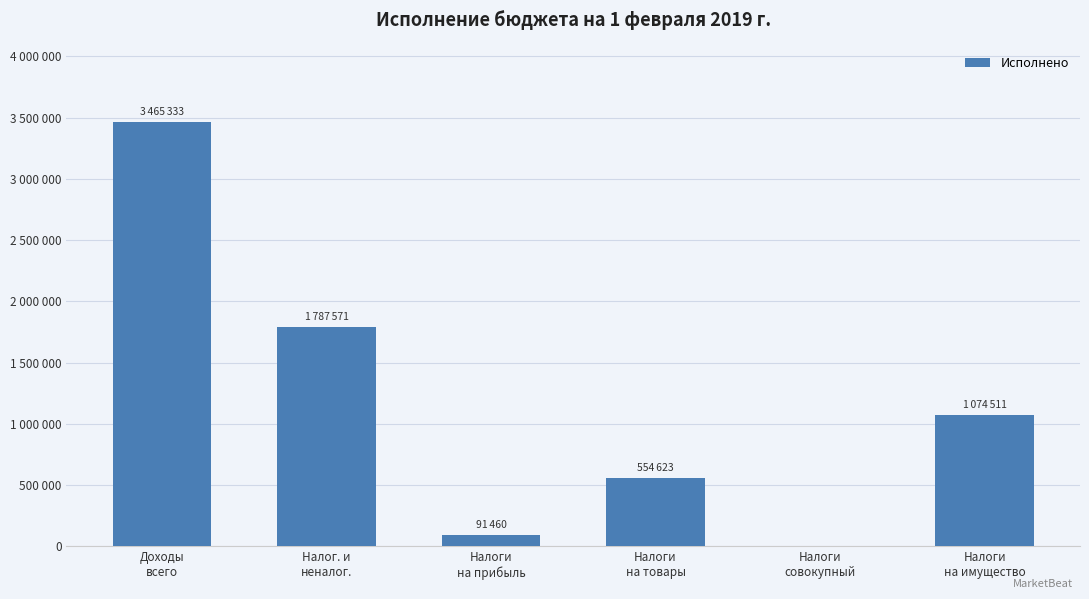

List the labels in order of value, largest first.

Доходы
всего, Налог. и
неналог., Налоги
на имущество, Налоги
на товары, Налоги
на прибыль, Налоги
совокупный